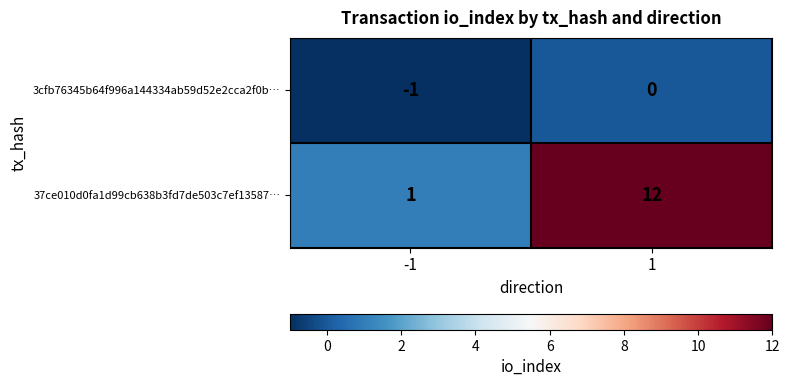

Rank the series at 1 from highest to lowest value.

37ce010d0fa1d99cb638b3fd7de503c7ef13587…, 3cfb76345b64f996a144334ab59d52e2cca2f0b…